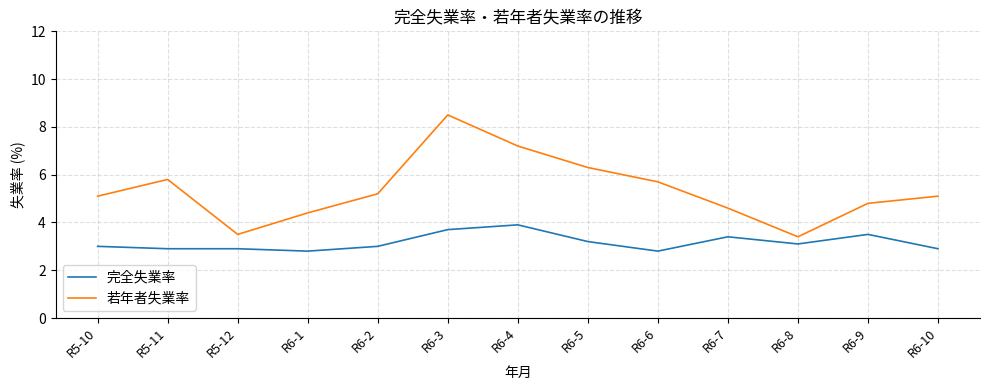

What are all the series names shown in the legend?

完全失業率, 若年者失業率